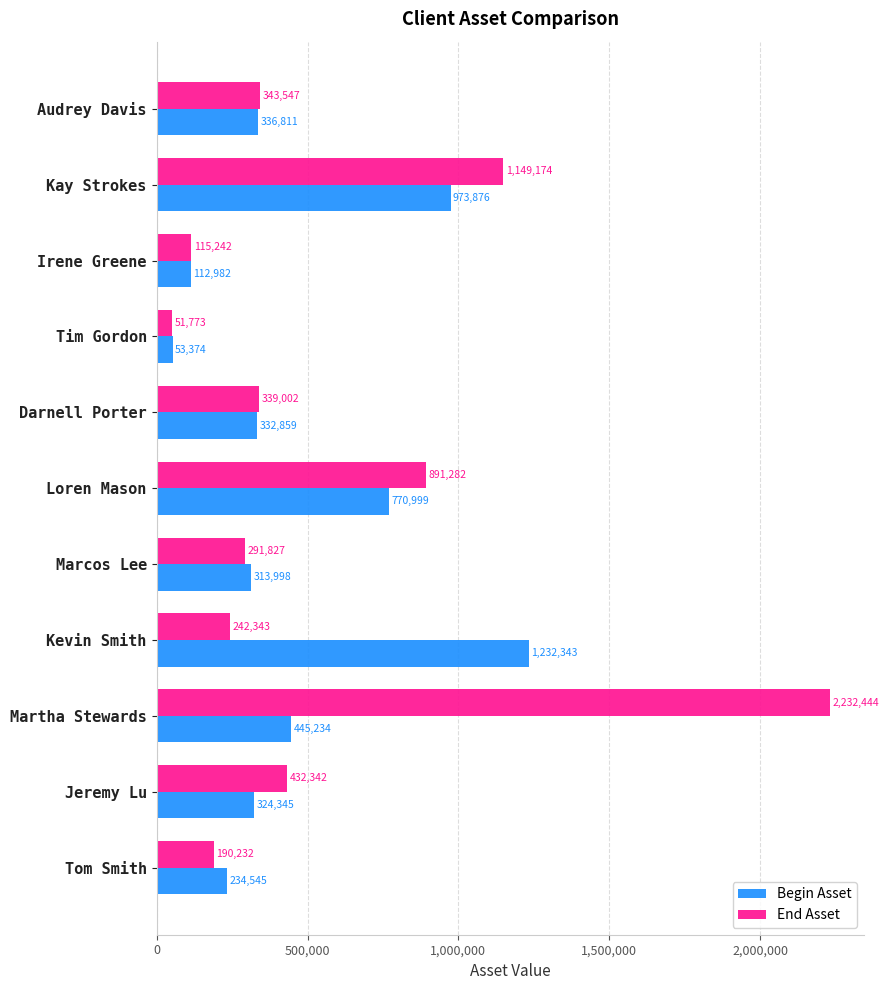

Which series has the widest spread of values?

End Asset